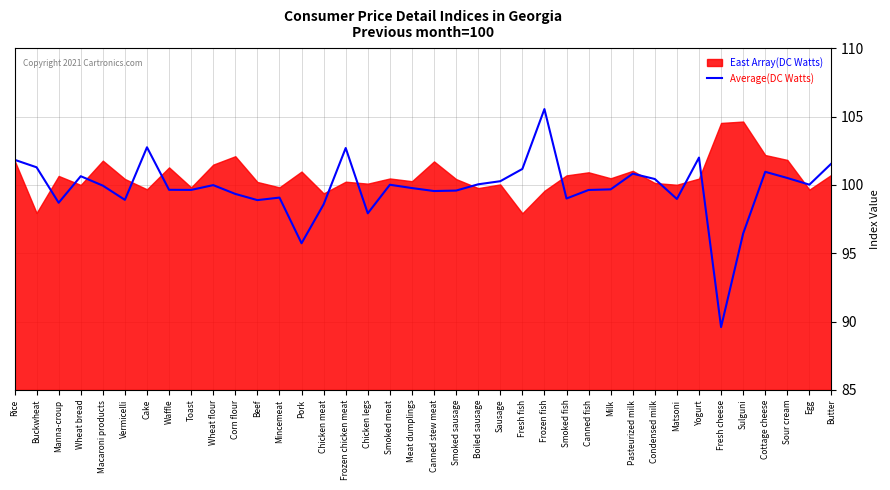

Which label corresponds to the largest value in the chart?

Frozen fish